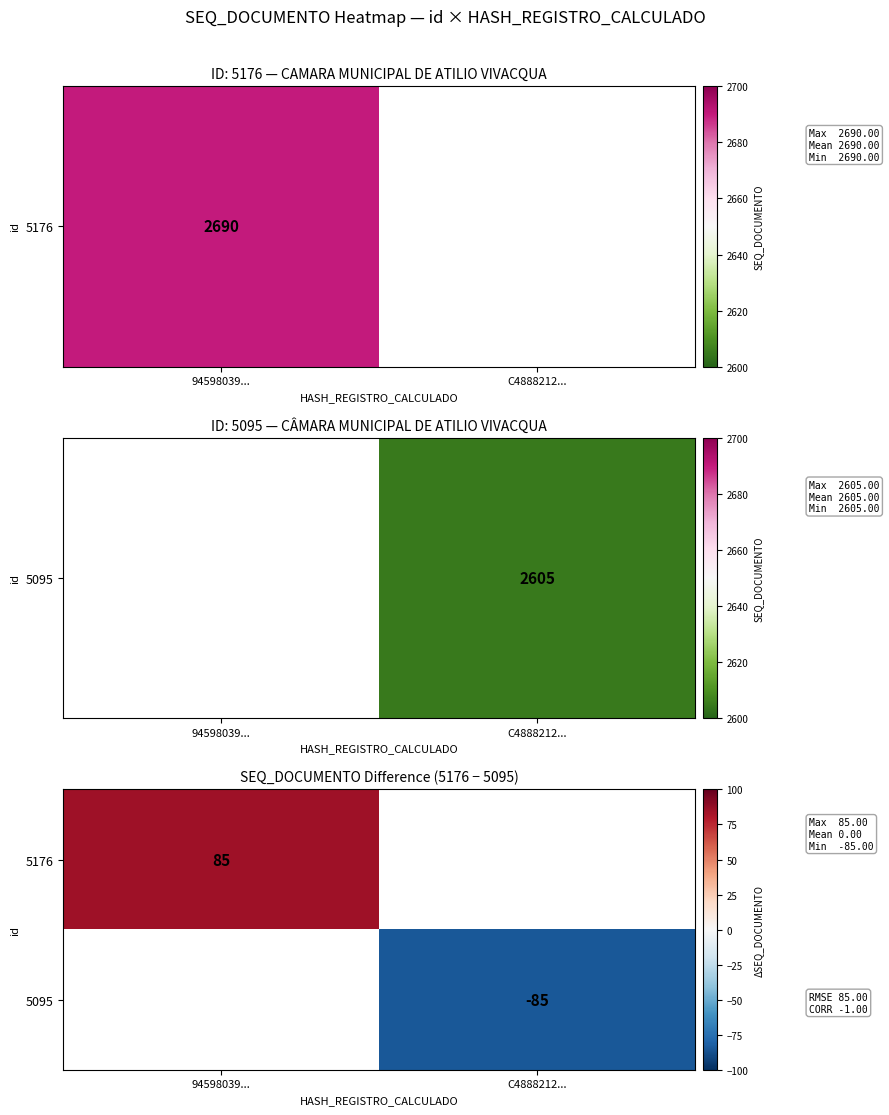

The 5176 series shows 85 at 94598039.... True or false?

True